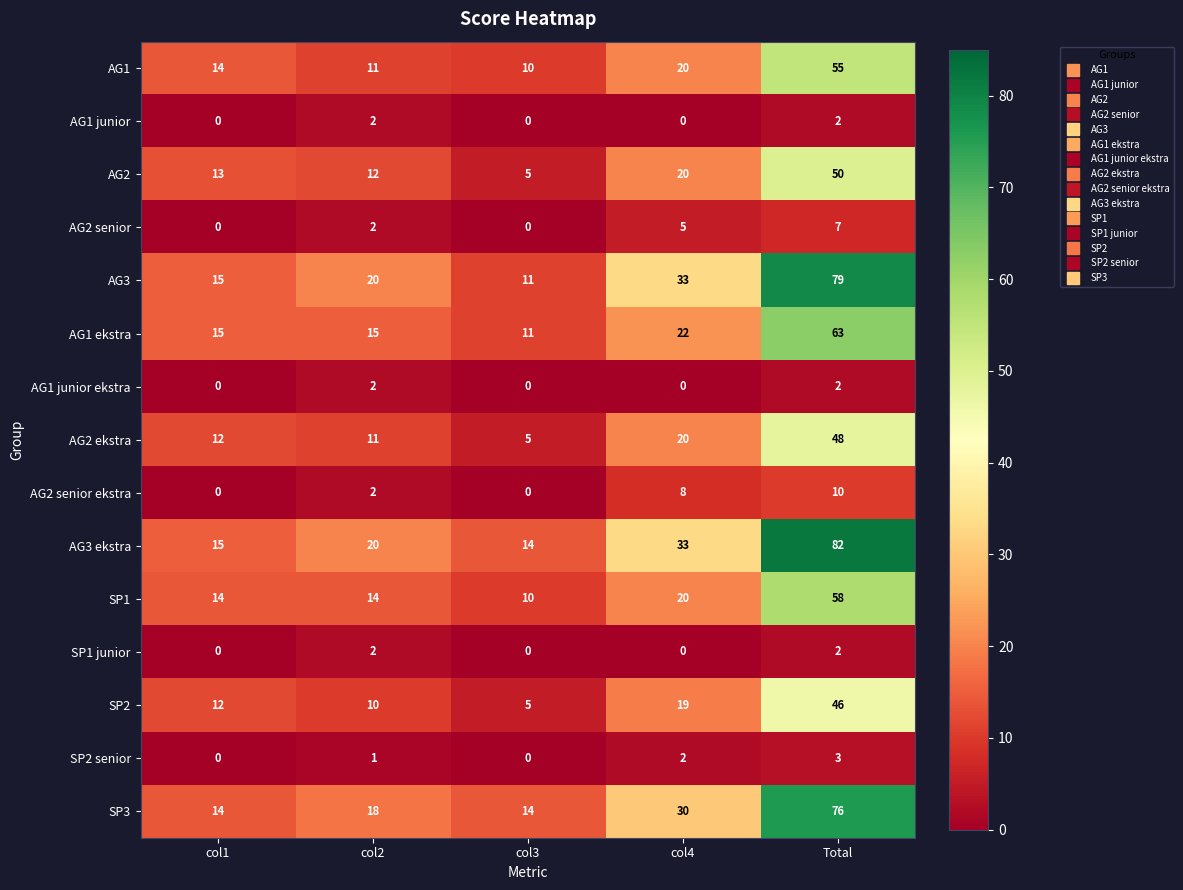

What is the average value of the AG1 ekstra series?

25